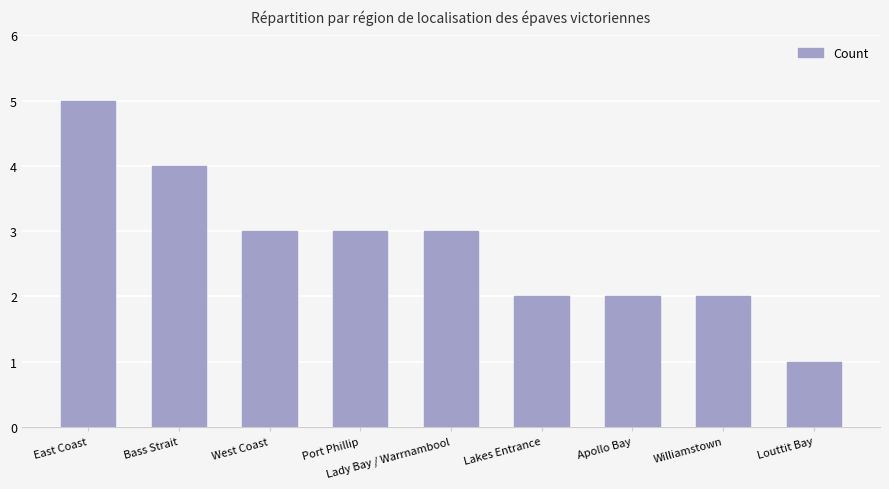

Reading left to right, what are all the values shown in this chart?

5	4	3	3	3	2	2	2	1